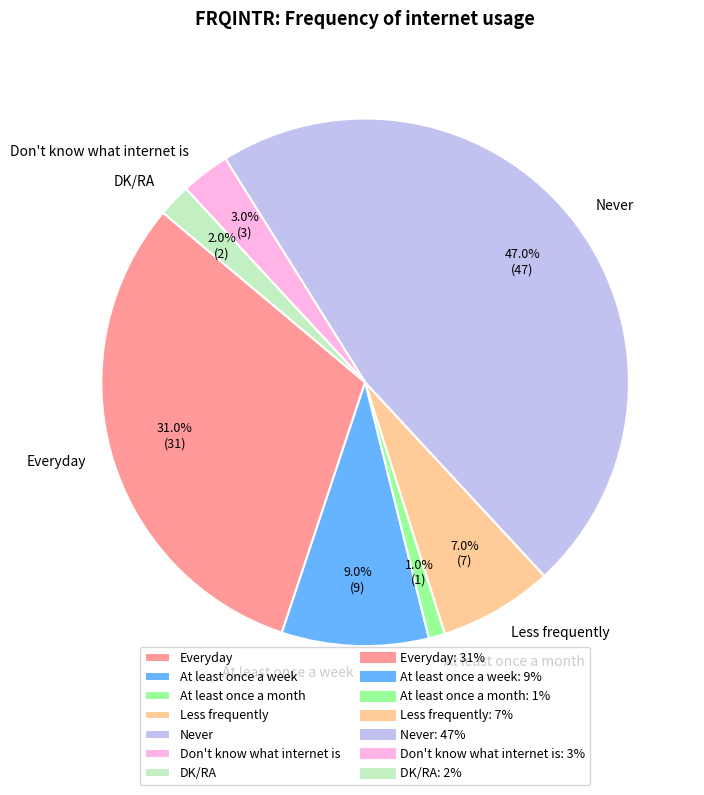

To the nearest percent, what percentage of the pie is Everyday?

31%